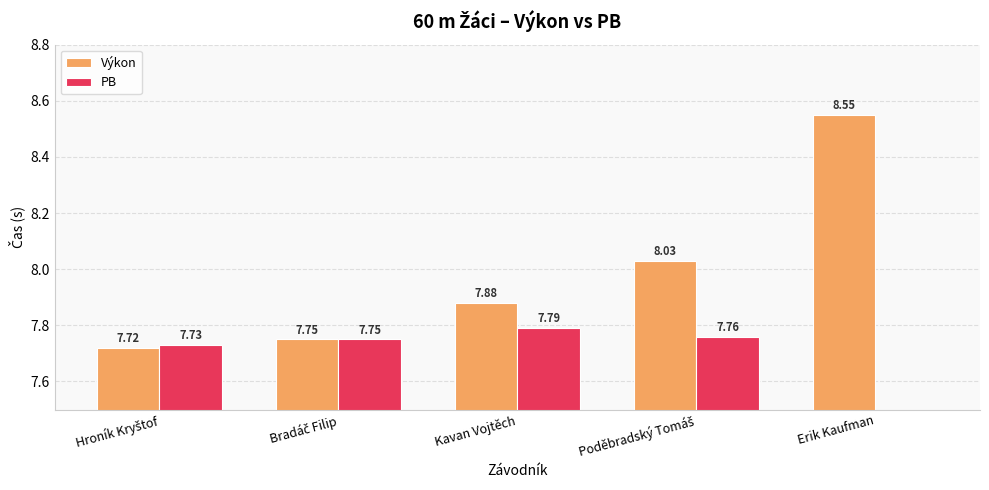

List the labels in order of Výkon value, smallest first.

Hroník Kryštof, Bradáč Filip, Kavan Vojtěch, Poděbradský Tomáš, Erik Kaufman